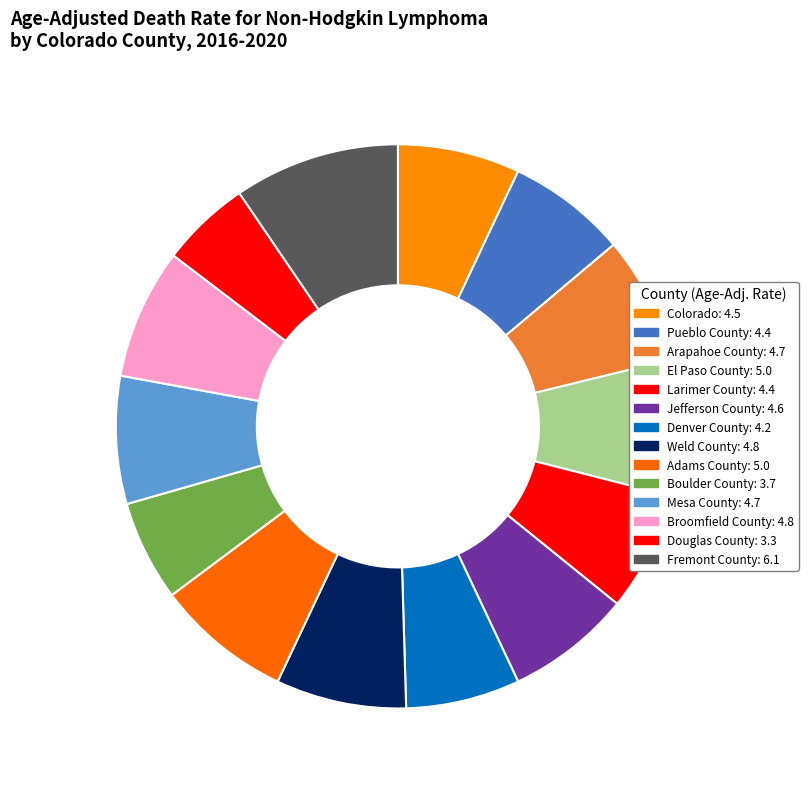

Combined, what portion of the pie is Colorado and El Paso County?

14.8%